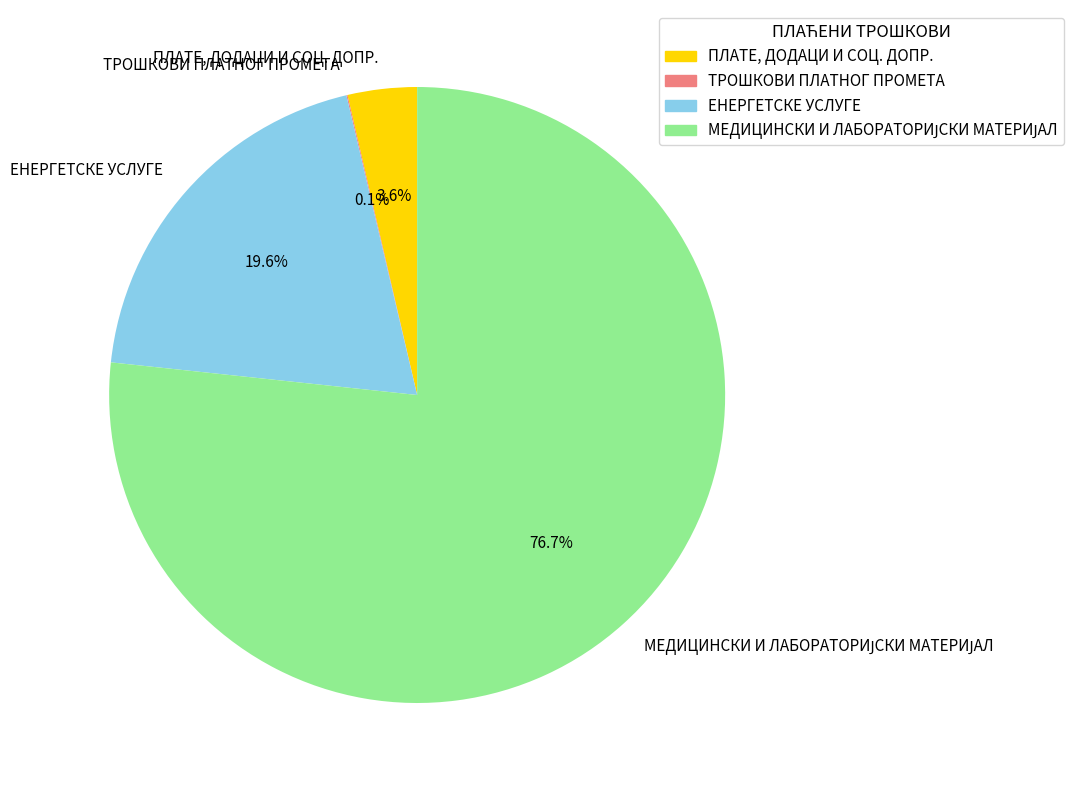

What is the ratio of the value at ЕНЕРГЕТСКЕ УСЛУГЕ to the value at ПЛАТЕ, ДОДАЦИ И СОЦ. ДОПР.?

5.4